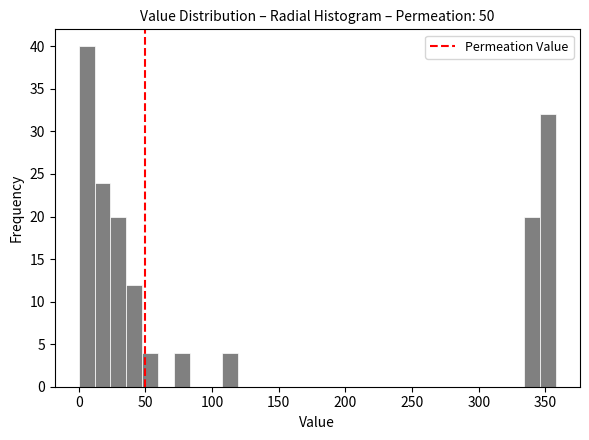

Around what value on the x-axis is the tallest bar? Give the approximate position of its centre, as read against the axis.

5